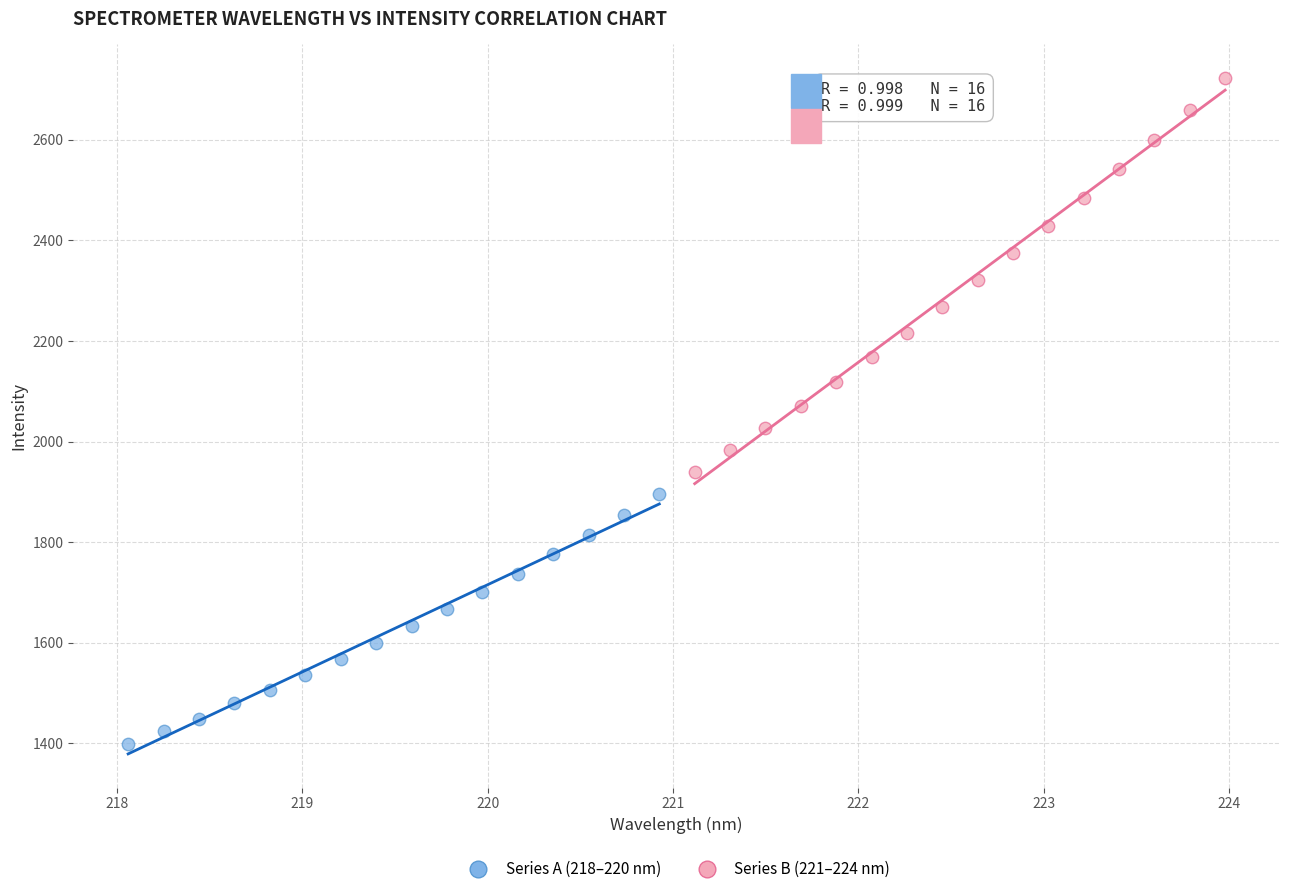

What are all the series names shown in the legend?

Series A (218–220 nm), Series B (221–224 nm)